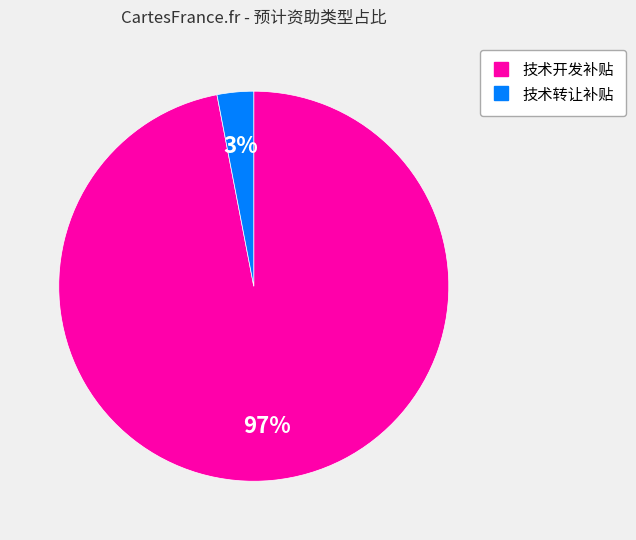

Does any single category account for the majority?

Yes